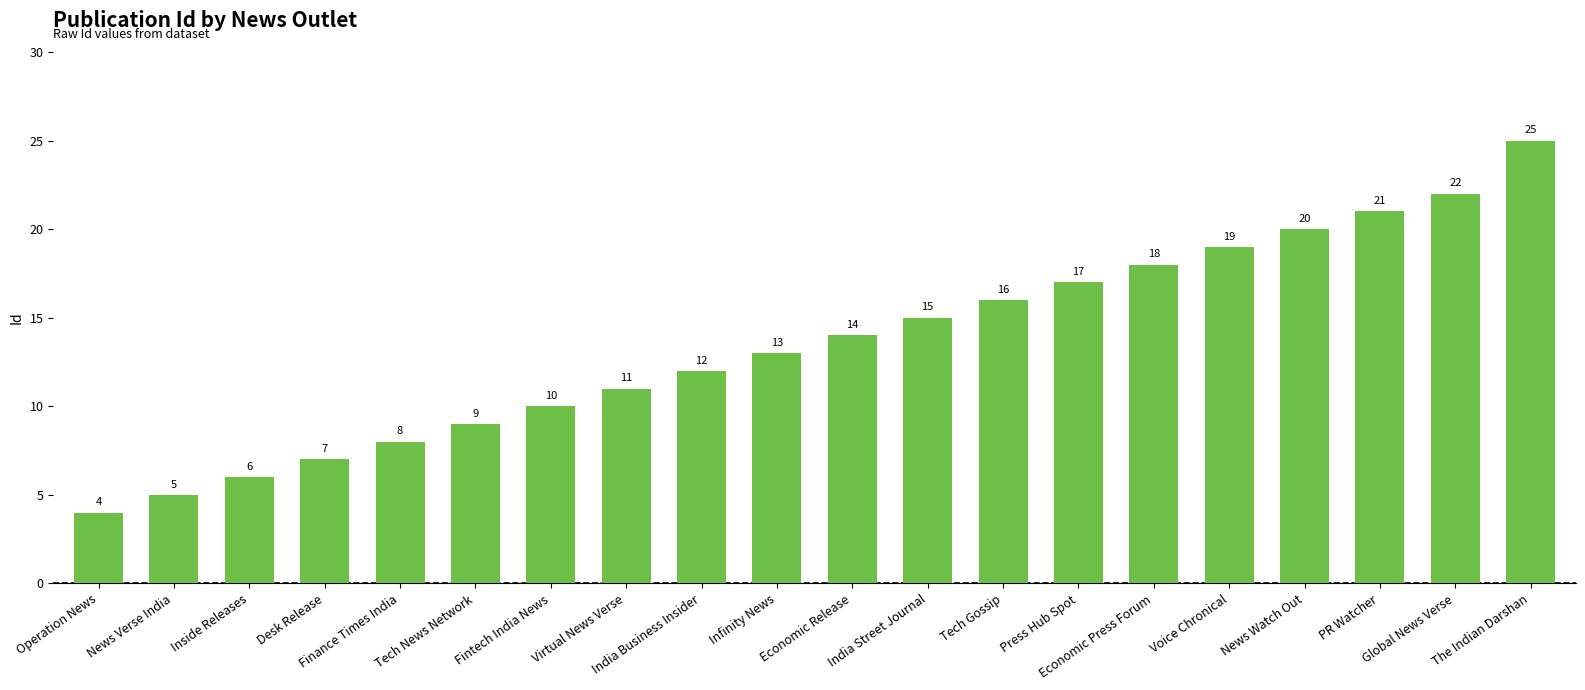

What is the greatest value displayed?

25